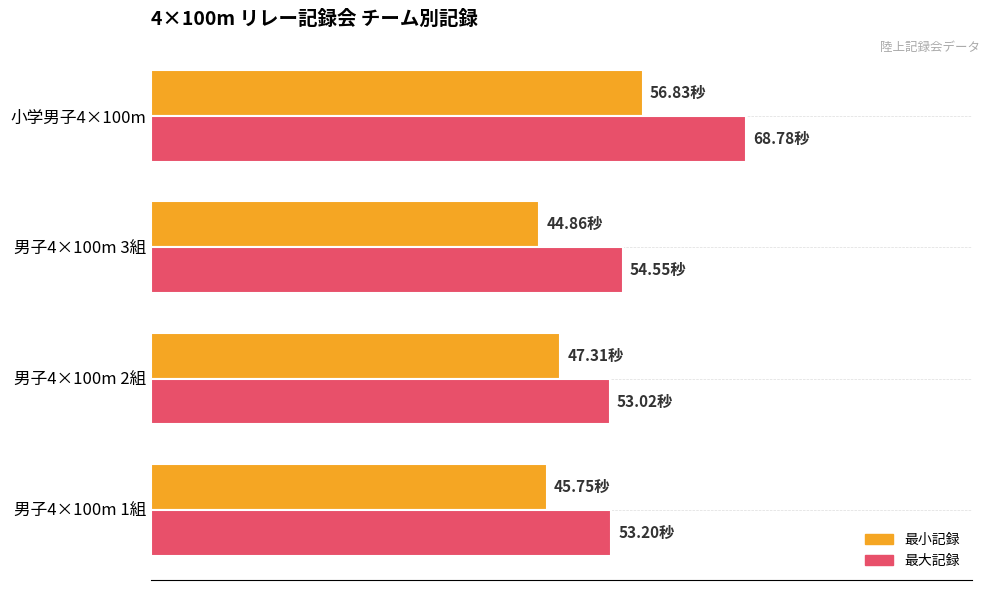

The 最小記録（秒） series shows 83.1 at 男子4×100m 3組. True or false?

False